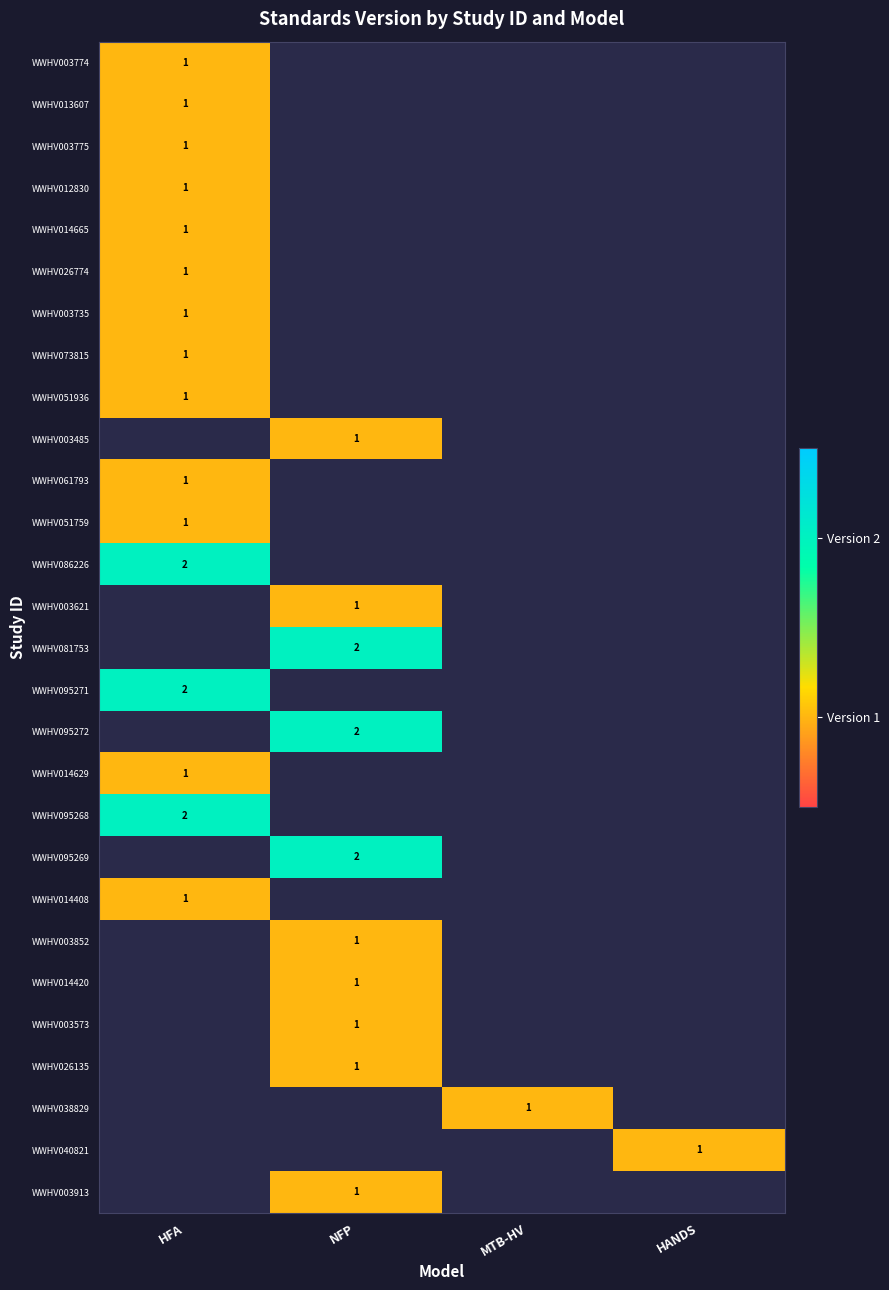

The WWHV095272 series shows 1 at NFP. True or false?

False